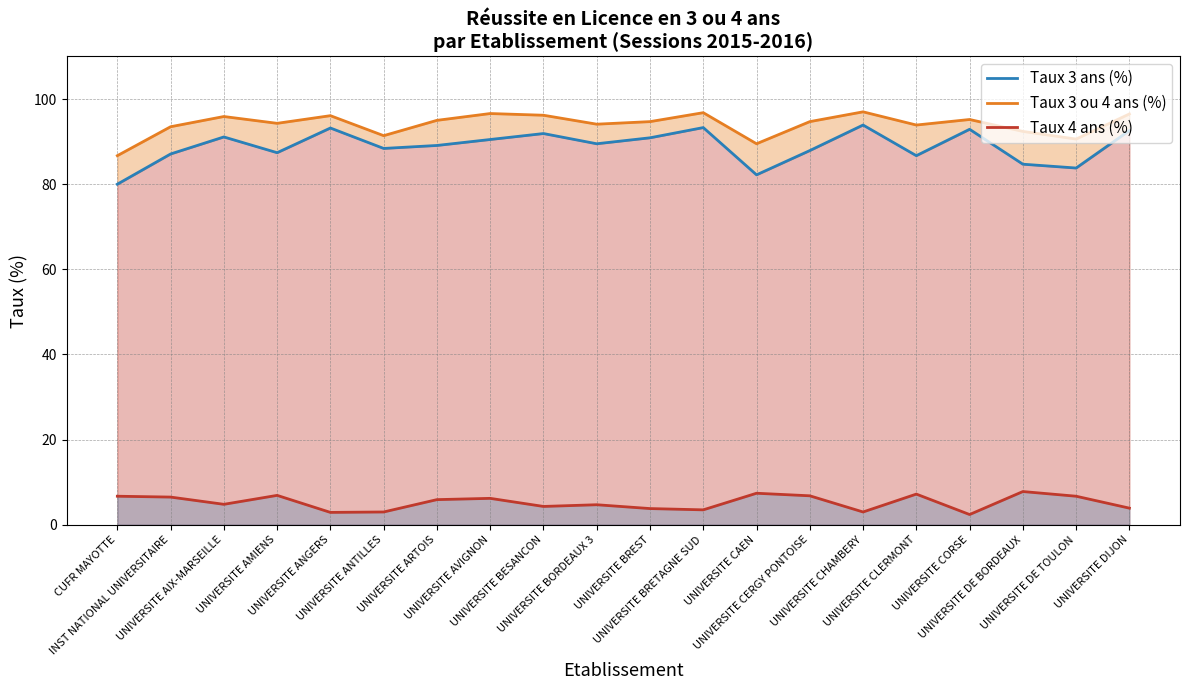

At which category does the chart reach its peak across all series?

UNIVERSITE CHAMBERY